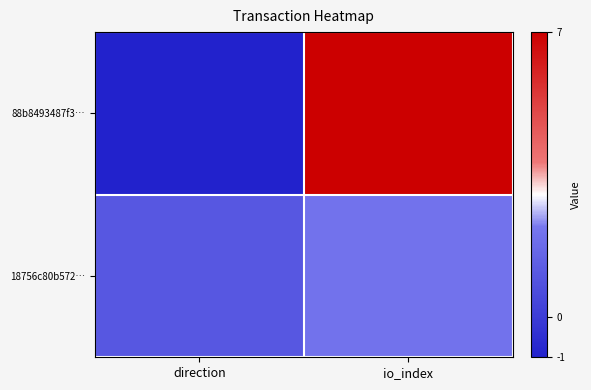

Reading left to right, what are all the values shown in this chart?

88b8493487f3…: direction=-1	io_index=7
18756c80b572…: direction=1	io_index=2